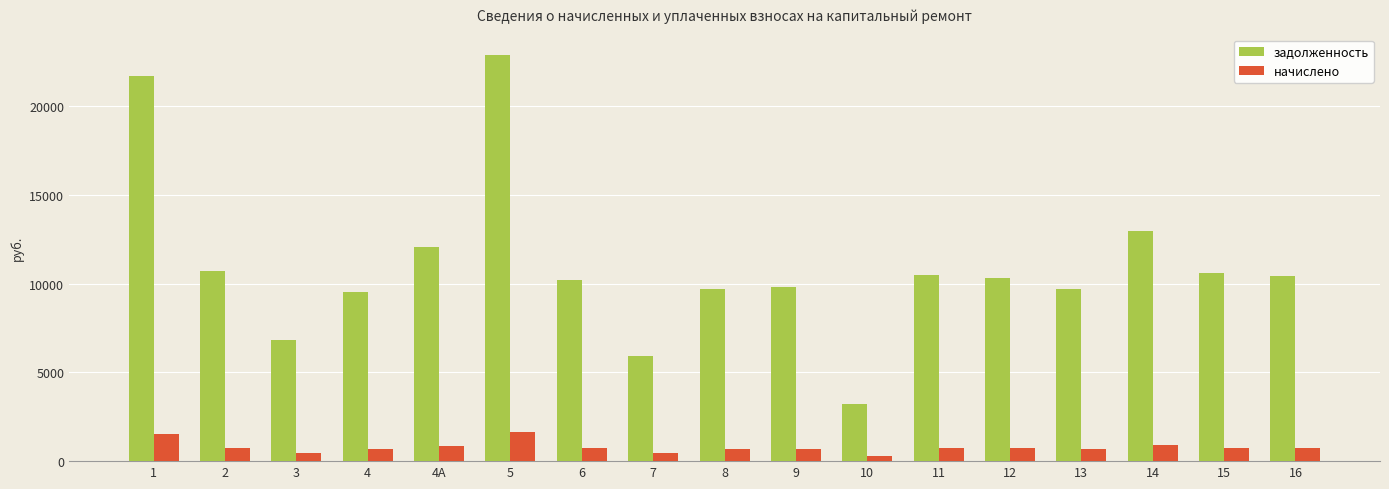

What is the average value of the начислено series?

782.1